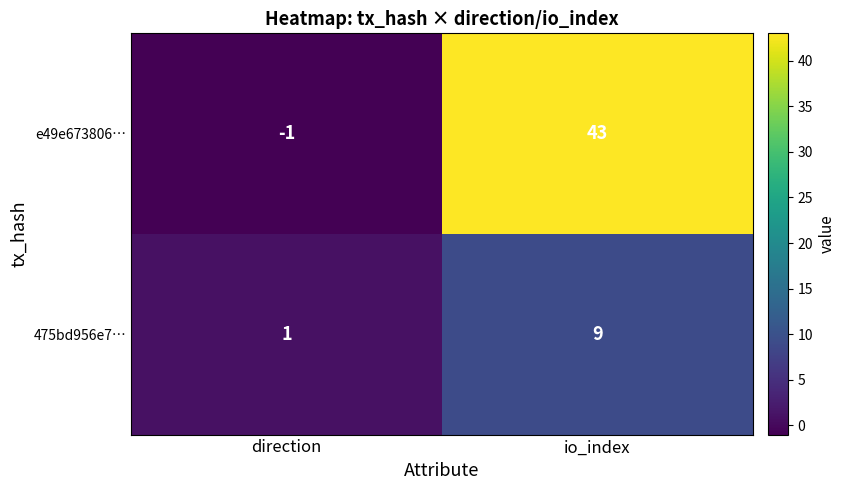

How many data points in 475bd956e7… are less than 9?

1